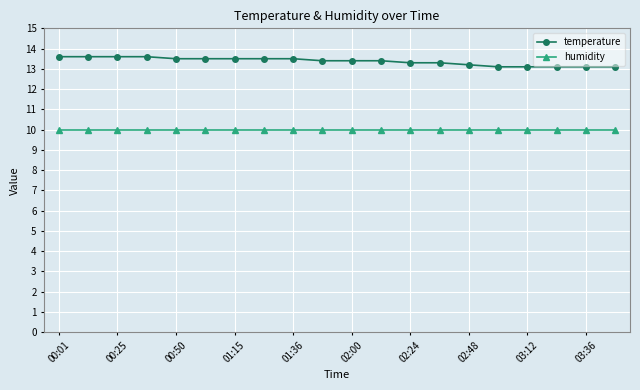

List the series in order of their peak value, highest first.

temperature, humidity